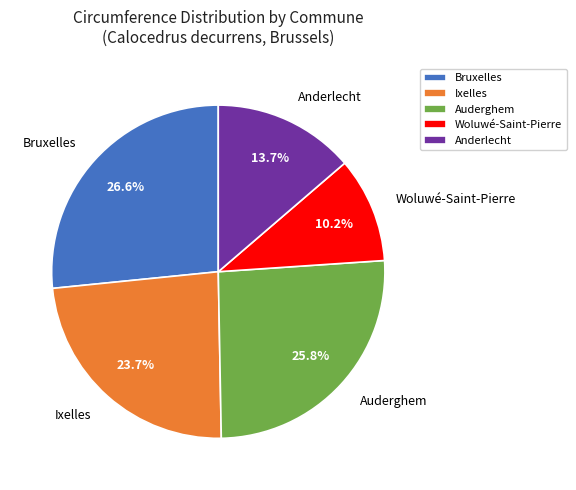

To the nearest percent, what is the average slice percentage?

20%